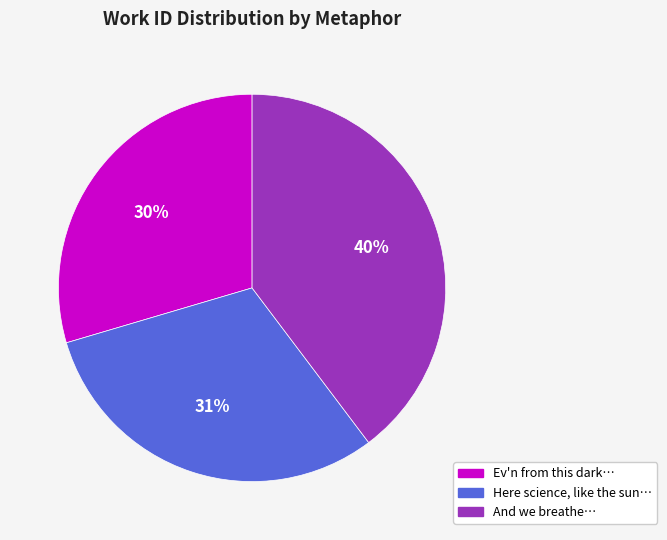

What is the largest slice in the pie chart?

And we breathe…